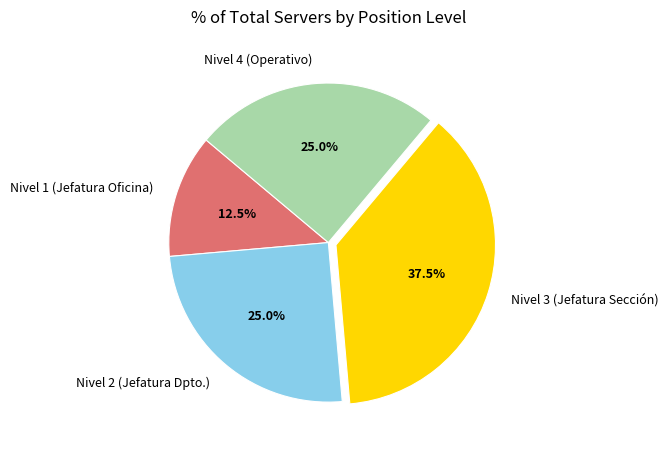

To the nearest percent, what is the difference between the largest and smallest slice percentages?

25%